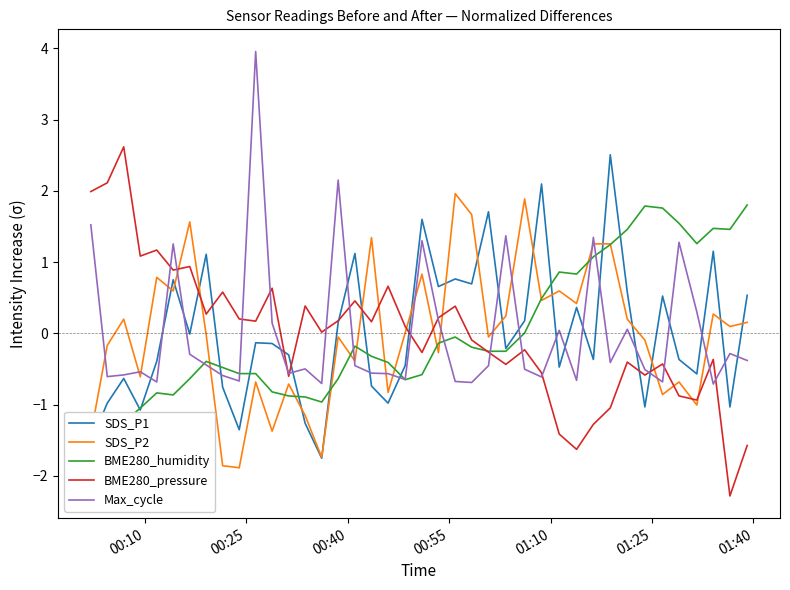

What is the highest value of the SDS_P2 series?

2.0